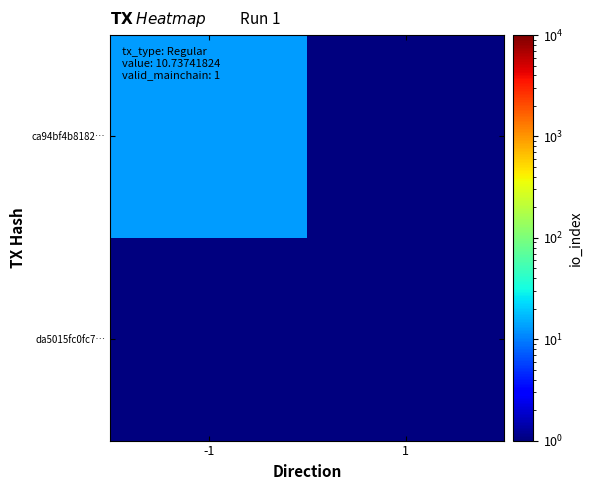

Rank the series by their average value, from highest to lowest.

ca94bf4b8182…, da5015fc0fc7…